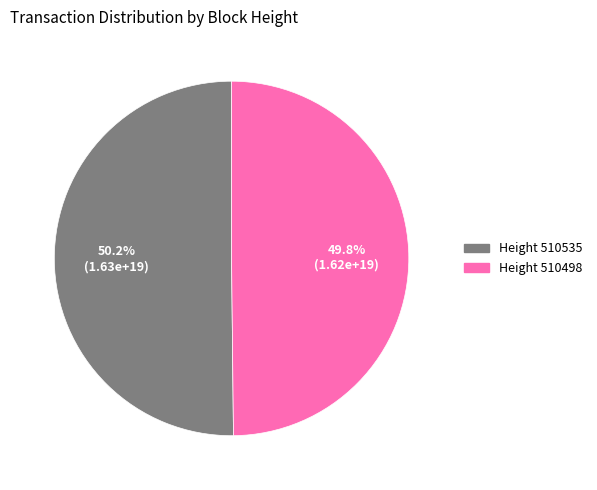

Does any single category account for the majority?

Yes